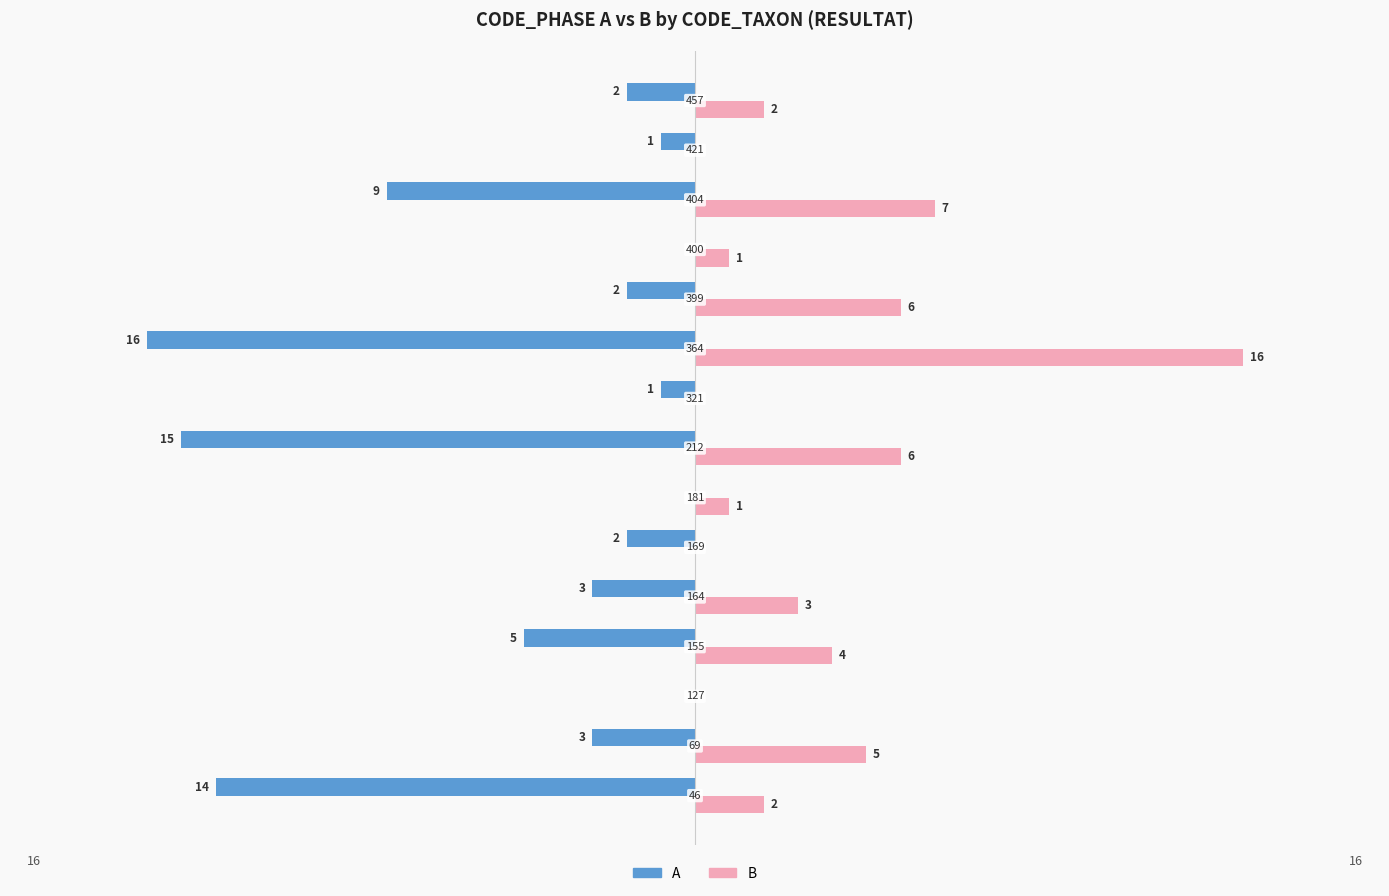

Which series has the largest total across all categories?

B